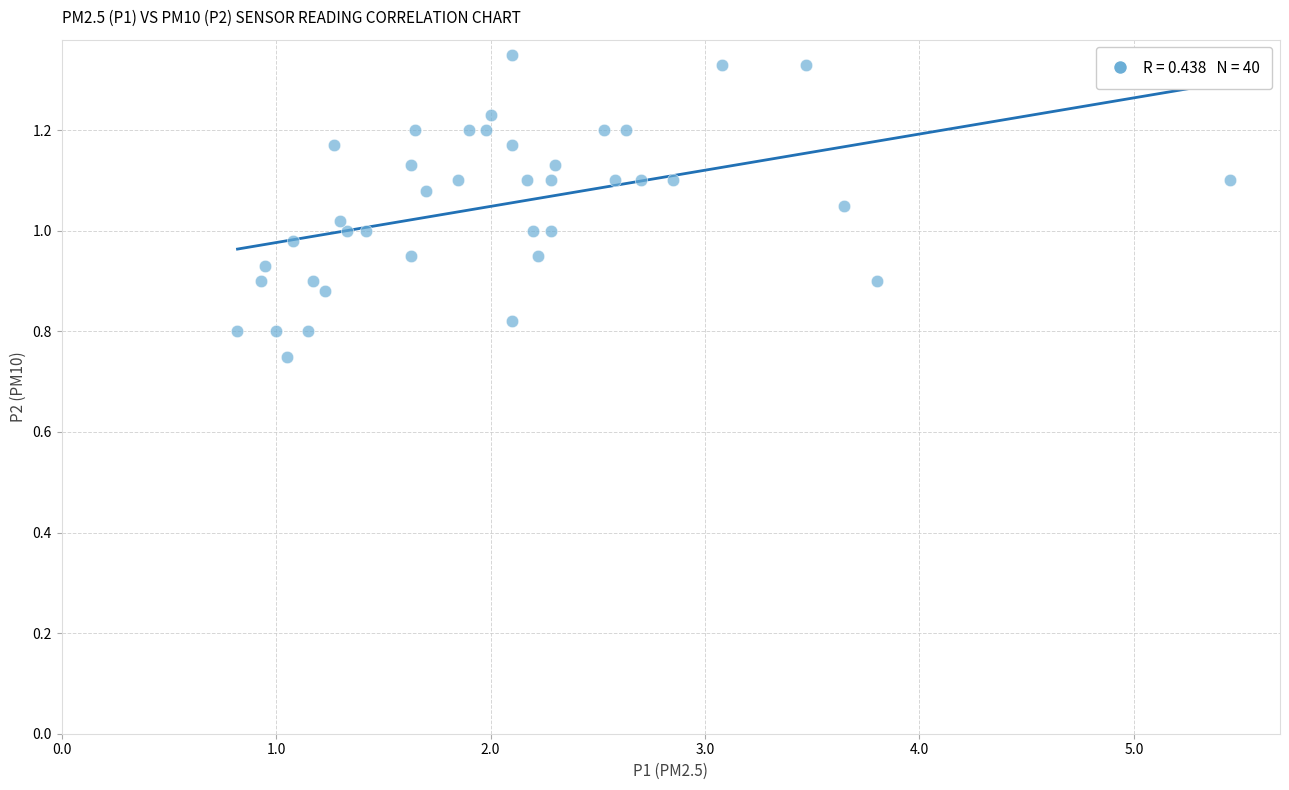

What is the range of Y values (max minus min)?

0.6